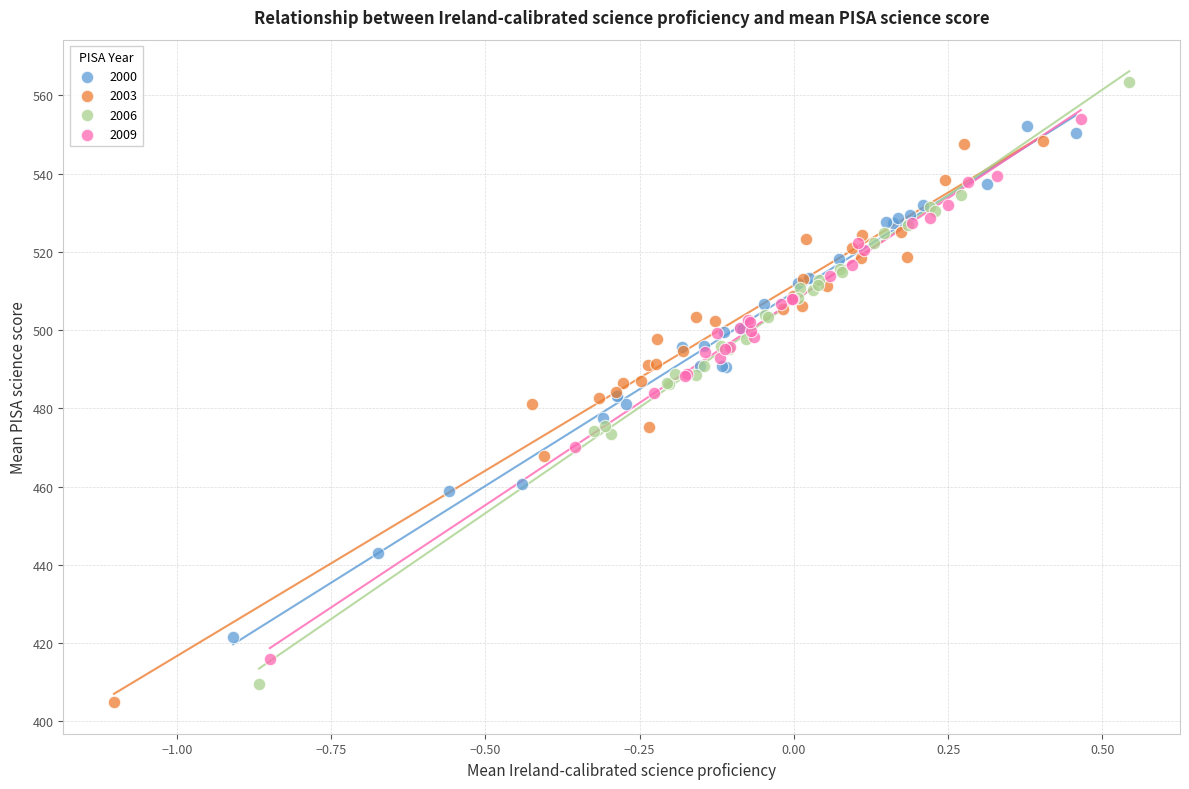

What are all the series names shown in the legend?

2000, 2003, 2006, 2009